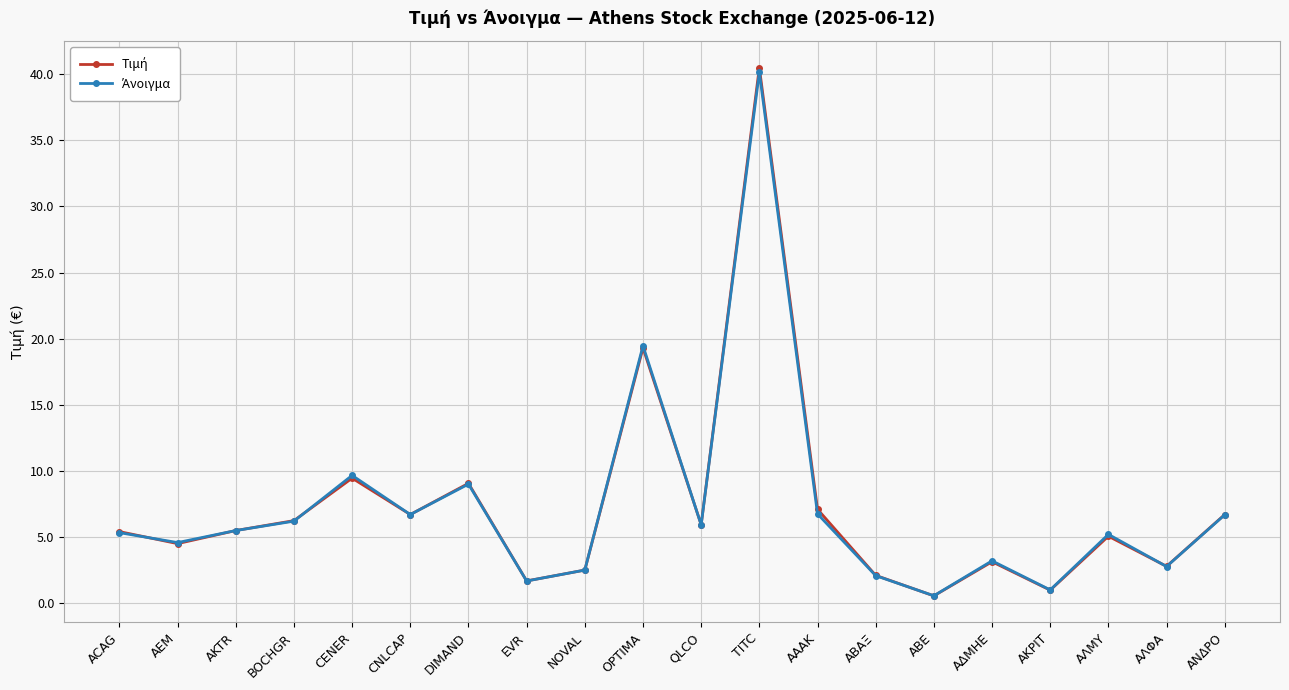

What is the total value across all series at QLCO?

11.8